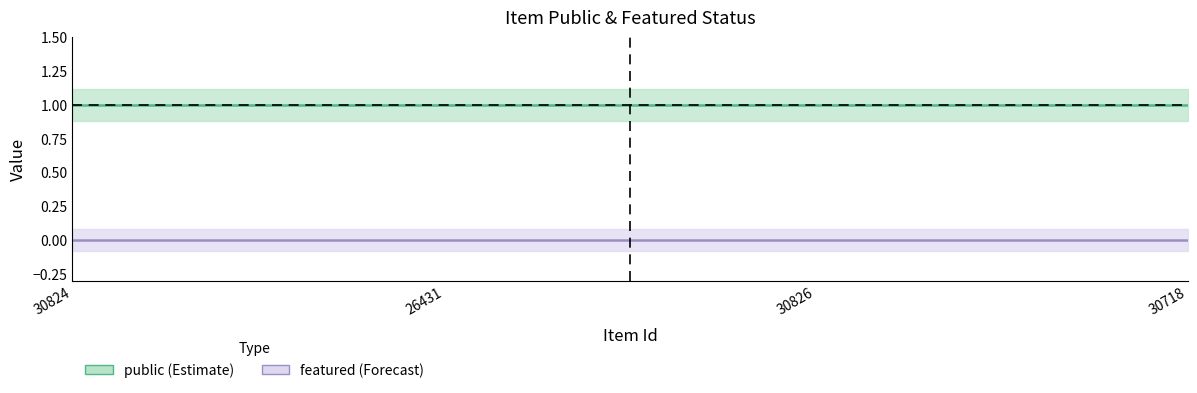

List the series in order of their peak value, highest first.

public, featured